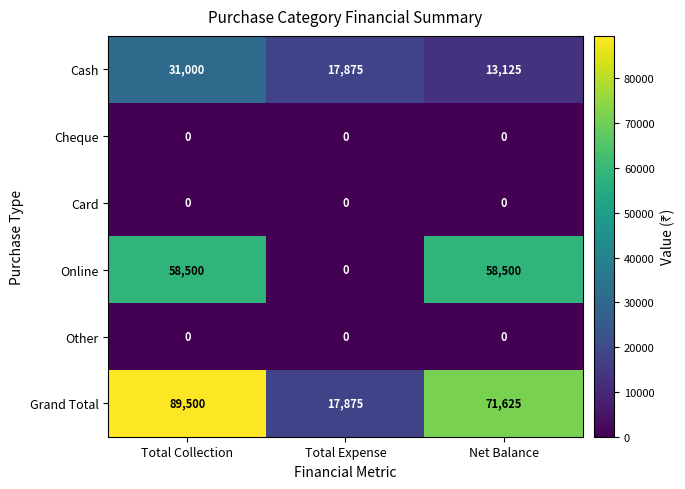

Reading right to left, what are all the values shown in this chart?

Cash: Net Balance=13125	Total Expense=17875	Total Collection=31000
Cheque: Net Balance=0	Total Expense=0	Total Collection=0
Card: Net Balance=0	Total Expense=0	Total Collection=0
Online: Net Balance=58500	Total Expense=0	Total Collection=58500
Other: Net Balance=0	Total Expense=0	Total Collection=0
Grand Total: Net Balance=71625	Total Expense=17875	Total Collection=89500